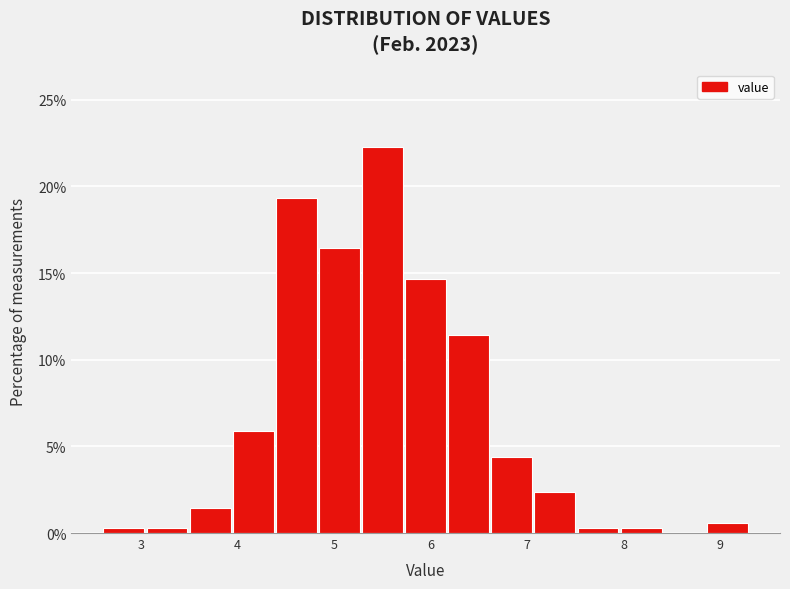

Reading left to right, list every bar in this chart as the range it spans on the x-axis followed by its height. Neither the bar edges nor the heights are printed on the chart, so give them approximately, as read against the axes.

2.6 to 3.0: under 0.5
3.0 to 3.5: under 0.5
3.5 to 3.9: 1.5
3.9 to 4.4: 6.0
4.4 to 4.8: 19.5
4.8 to 5.3: 16.5
5.3 to 5.7: 22.5
5.7 to 6.2: 14.5
6.2 to 6.6: 11.5
6.6 to 7.1: 4.5
7.1 to 7.5: 2.5
7.5 to 8.0: under 0.5
8.0 to 8.4: under 0.5
8.4 to 8.9: 0
8.9 to 9.3: 0.5